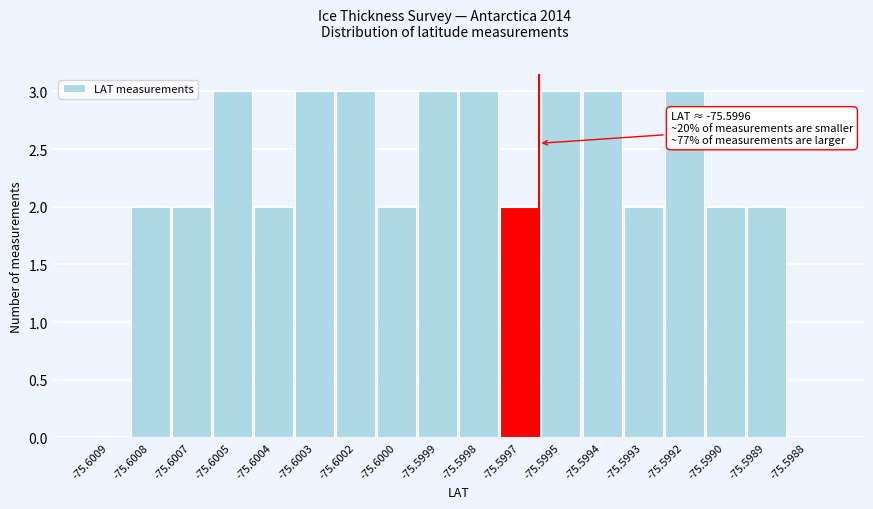

Reading left to right, transcribe all the data shown in this chart.

-75.6009=0	-75.6008=2	-75.6007=2	-75.6005=3	-75.6004=2	-75.6003=3	-75.6002=3	-75.6000=2	-75.5999=3	-75.5998=3	-75.5997=2	-75.5995=3	-75.5994=3	-75.5993=2	-75.5992=3	-75.5990=2	-75.5989=2	-75.5988=0